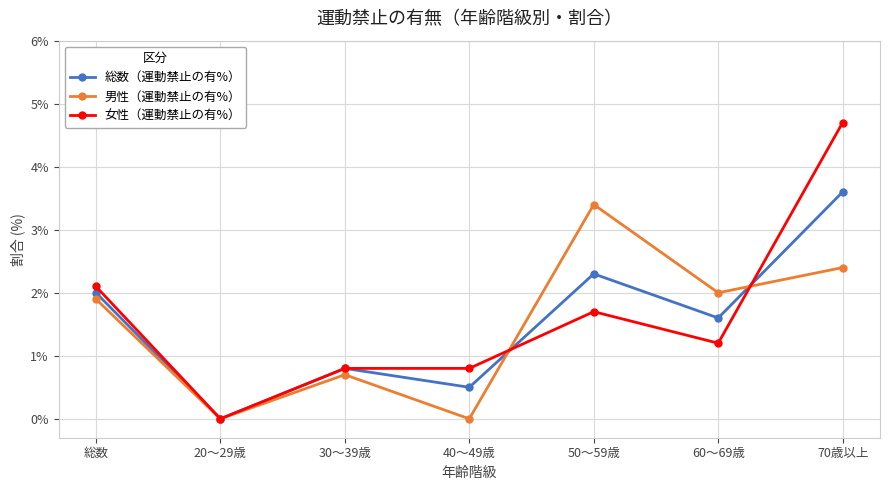

At which category does 総数（運動禁止の有%） reach its first local valley?

20～29歳